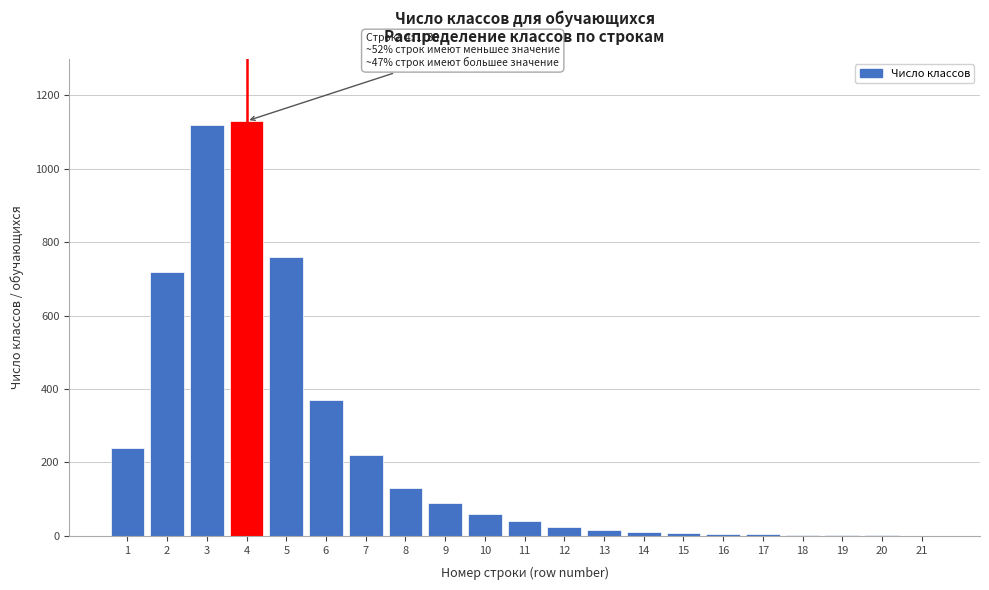

What is the change in value from 2 to 5?

+40